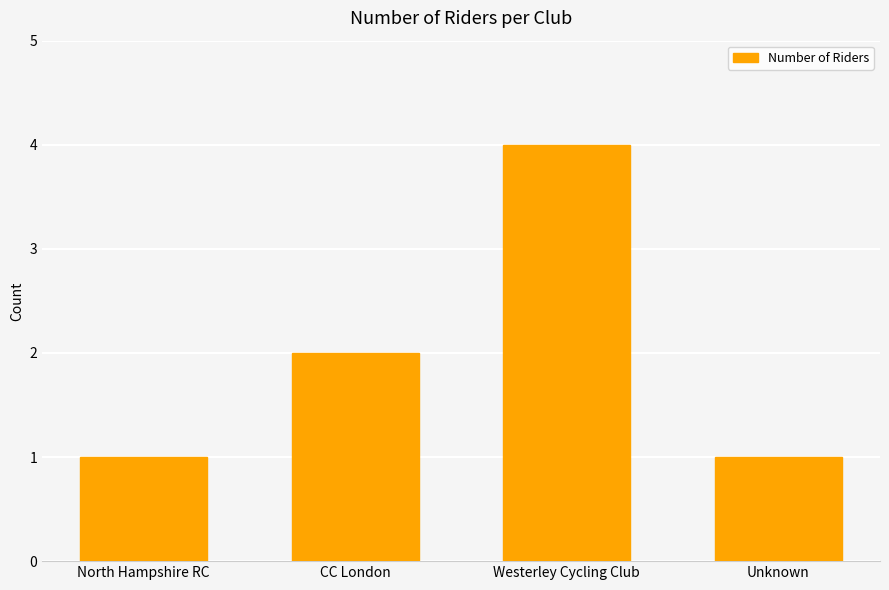

What is the sum of all values?

8